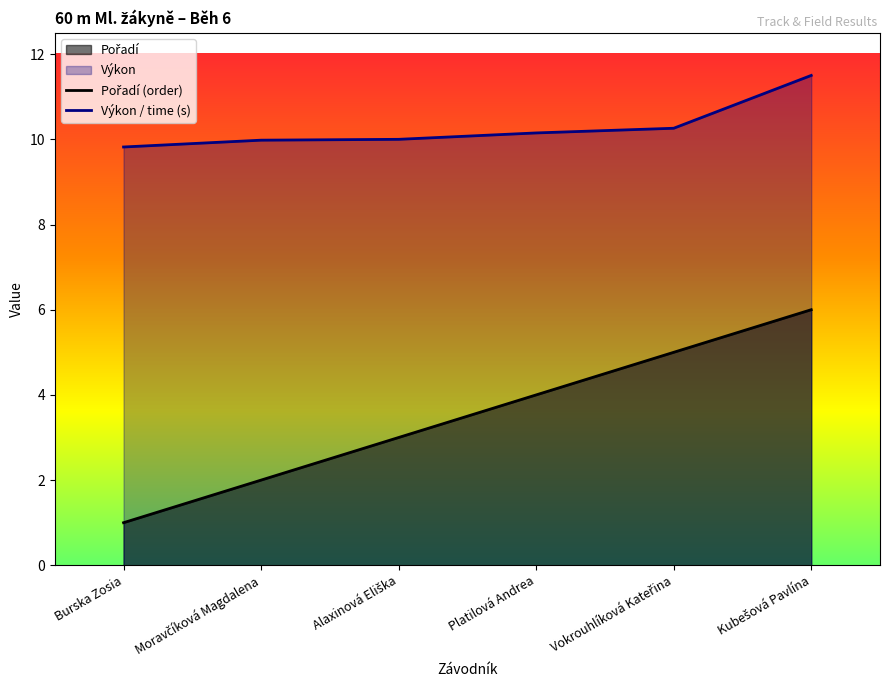

What is the difference between the maximum and minimum values in the Výkon series?

1.7